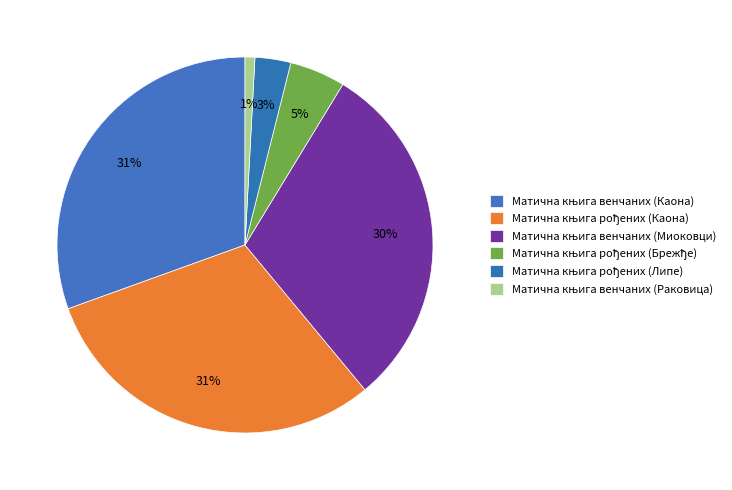

The Матична књига рођених (Липе) slice represents 10% of the pie. True or false?

False